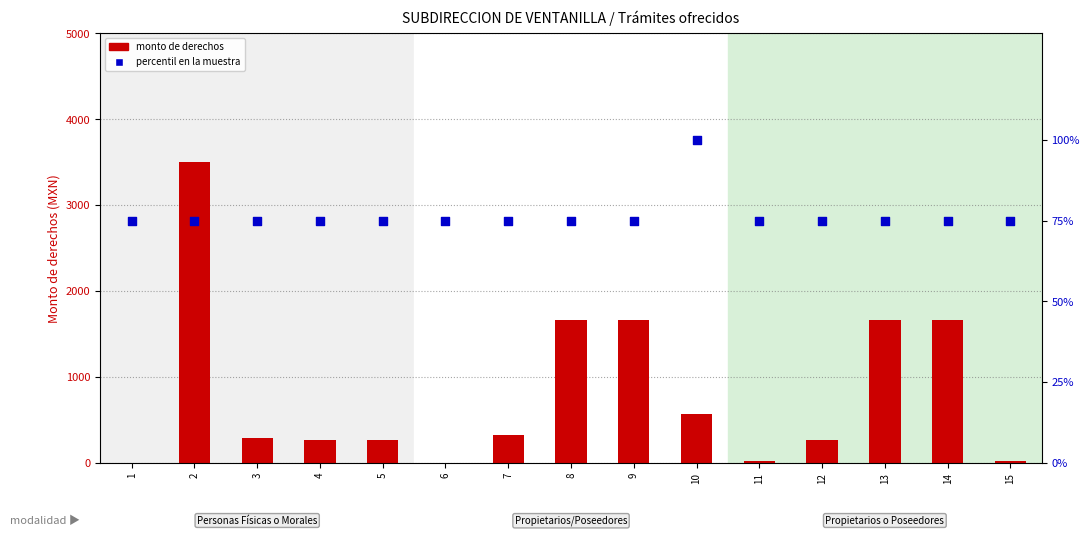

Which series has the widest spread of Y values?

Monto de derechos